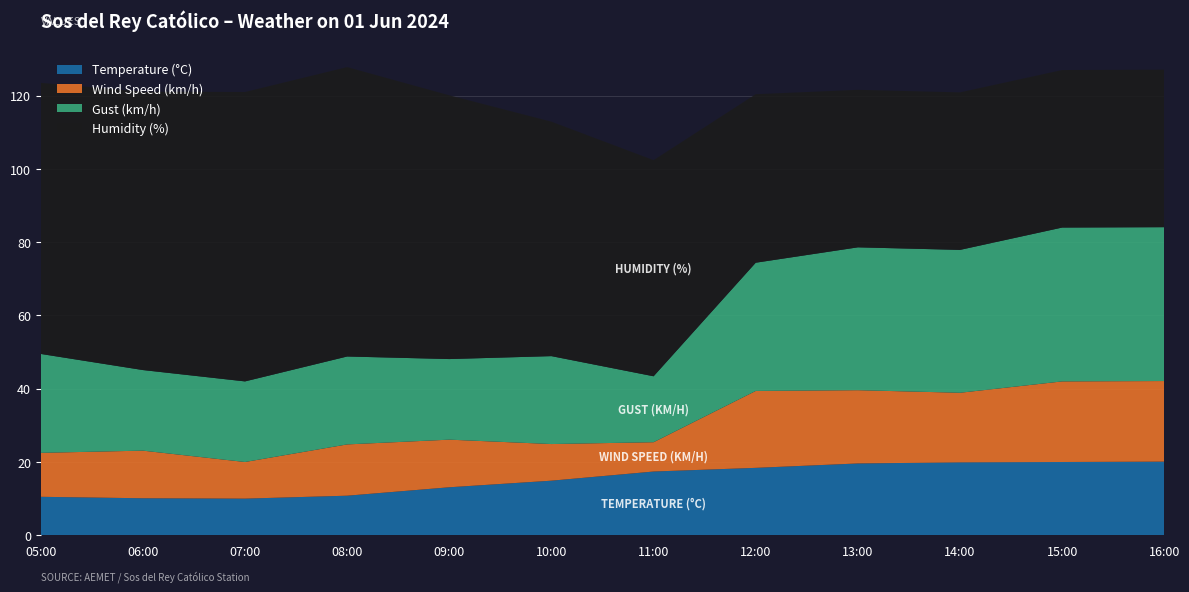

Reading right to left, extract all data points from this chart.

Temperature (°C): 16:00=20.1	15:00=20.0	14:00=19.9	13:00=19.6	12:00=18.4	11:00=17.4	10:00=14.9	09:00=13.1	08:00=10.8	07:00=10.0	06:00=10.1	05:00=10.5
Wind Speed (km/h): 16:00=22.0	15:00=22.0	14:00=19.0	13:00=20.0	12:00=21.0	11:00=8.0	10:00=10.0	09:00=13.0	08:00=14.0	07:00=10.0	06:00=13.0	05:00=12.0
Gust (km/h): 16:00=42.0	15:00=42.0	14:00=39.0	13:00=39.0	12:00=35.0	11:00=18.0	10:00=24.0	09:00=22.0	08:00=24.0	07:00=22.0	06:00=22.0	05:00=27.0
Humidity (%): 16:00=43.0	15:00=43.0	14:00=43.0	13:00=43.0	12:00=46.0	11:00=59.0	10:00=64.0	09:00=72.0	08:00=79.0	07:00=79.0	06:00=76.0	05:00=74.0